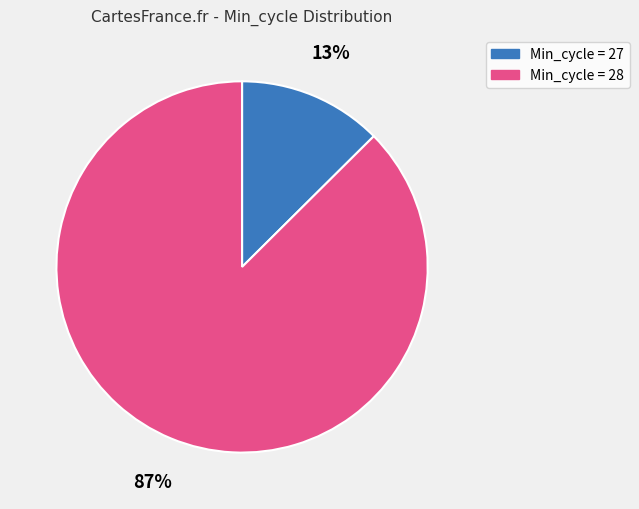

The Min_cycle = 28 slice represents 87% of the pie. True or false?

True